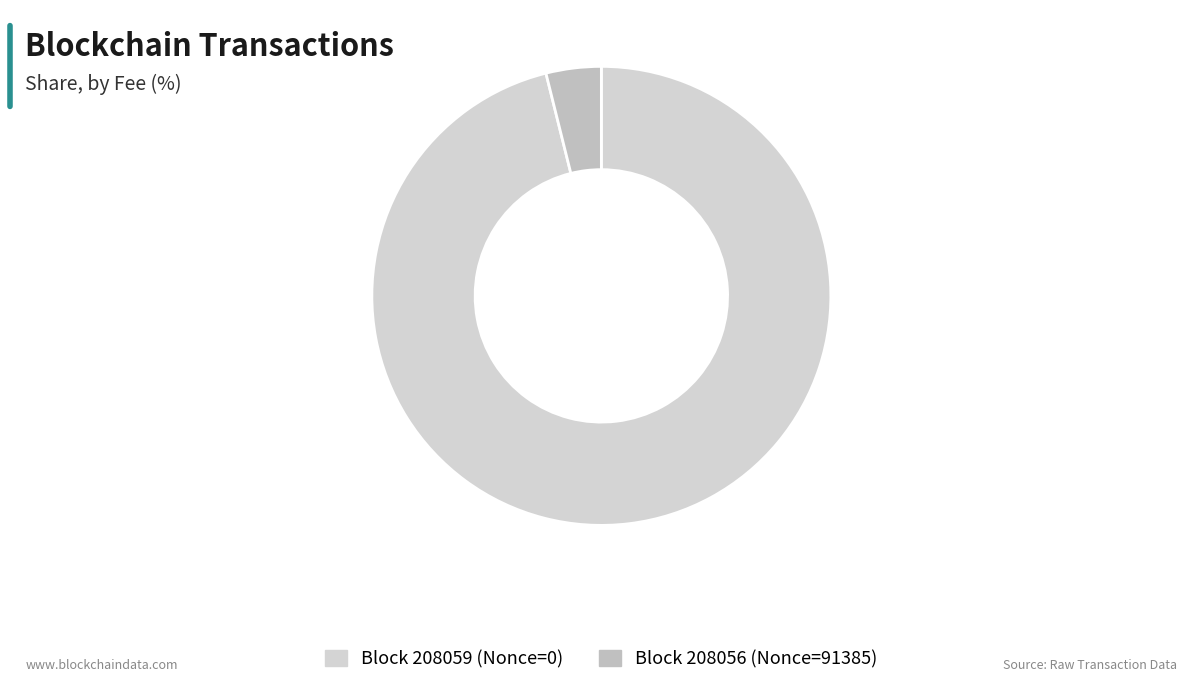

How many segments does this pie chart have?

2